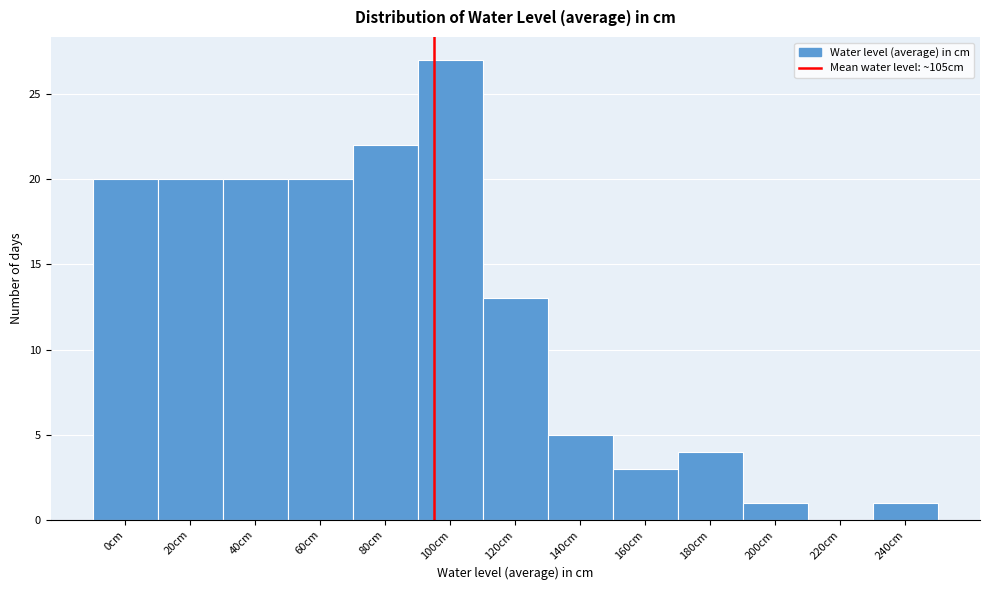

Reading right to left, list all the values displayed in this chart.

240cm=1	220cm=0	200cm=1	180cm=4	160cm=3	140cm=5	120cm=13	100cm=27	80cm=22	60cm=20	40cm=20	20cm=20	0cm=20